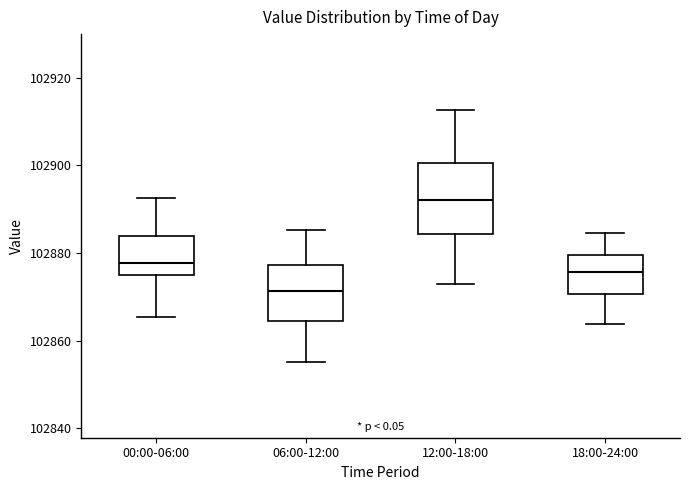

Reading left to right, transcribe this box plot: for each box, give where its median line is, the range the box spans, and where its two whiskers end, as read against the y-axis. The values are not printed on the chart, so give them approximately, as read against the axis.

00:00-06:00: median 102878, box 102874 to 102884, whiskers 102866 to 102892
06:00-12:00: median 102872, box 102864 to 102878, whiskers 102856 to 102886
12:00-18:00: median 102892, box 102884 to 102900, whiskers 102872 to 102912
18:00-24:00: median 102876, box 102870 to 102880, whiskers 102864 to 102884